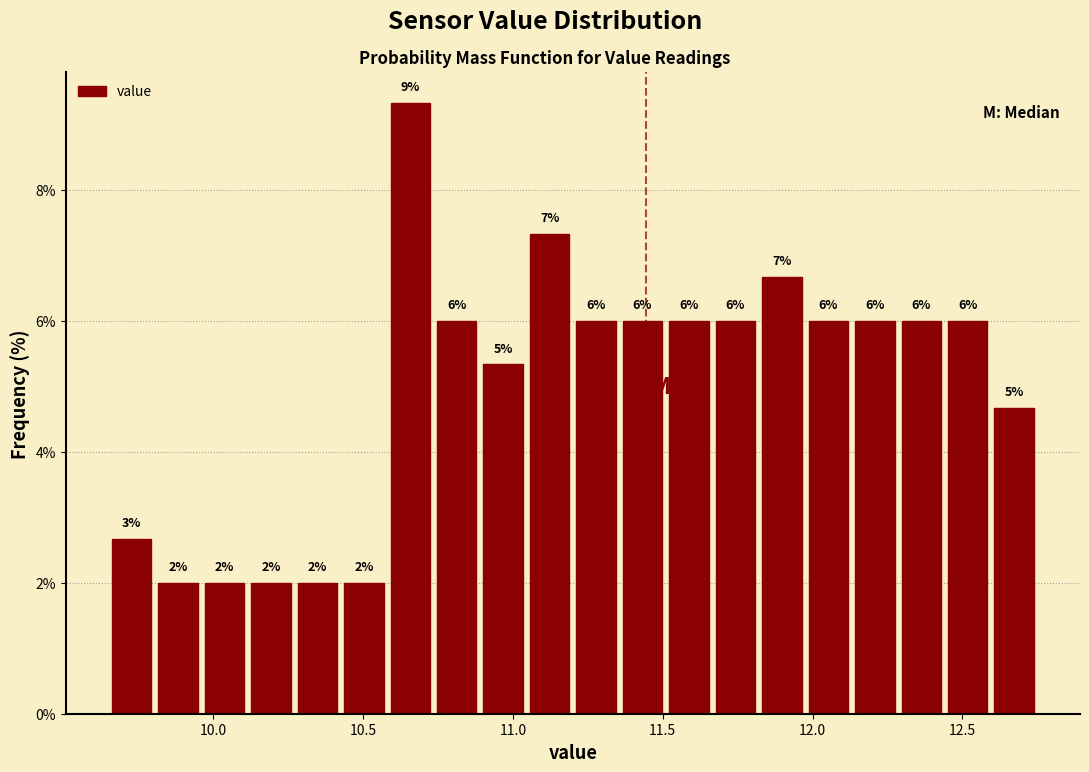

Around what value on the x-axis is the tallest bar? Give the approximate position of its centre, as read against the axis.

10.65